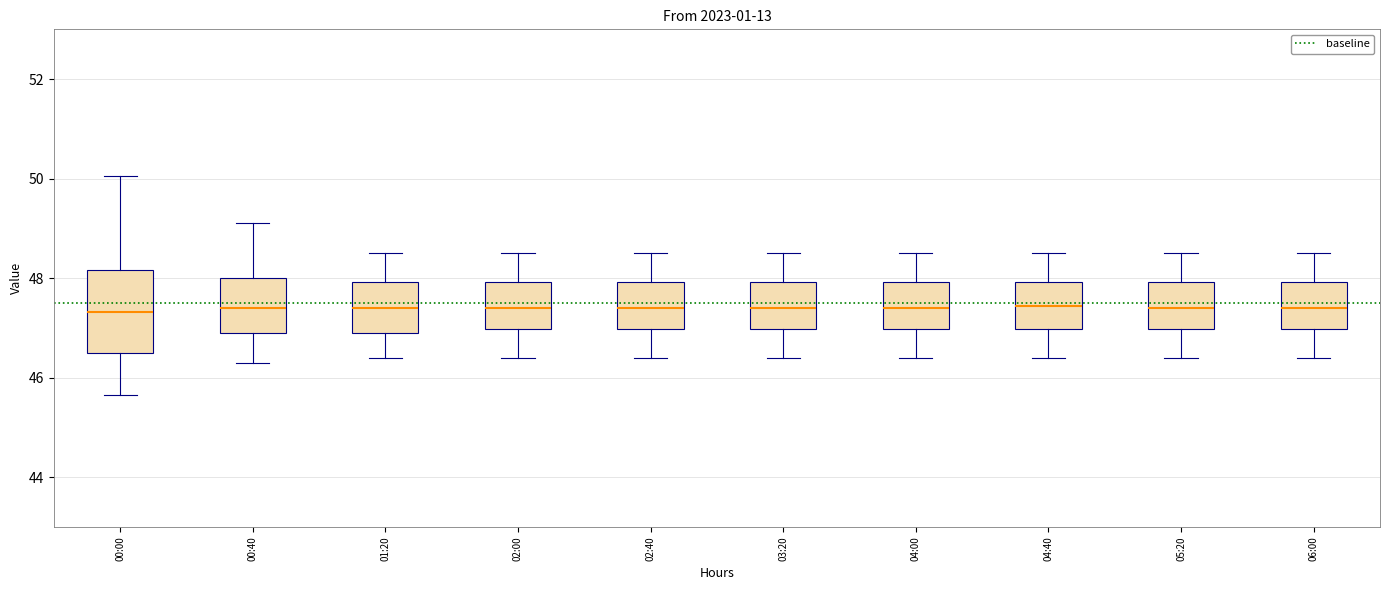

Comparing the boxes themselves (not the whiskers), which one is the tallest?

00:00